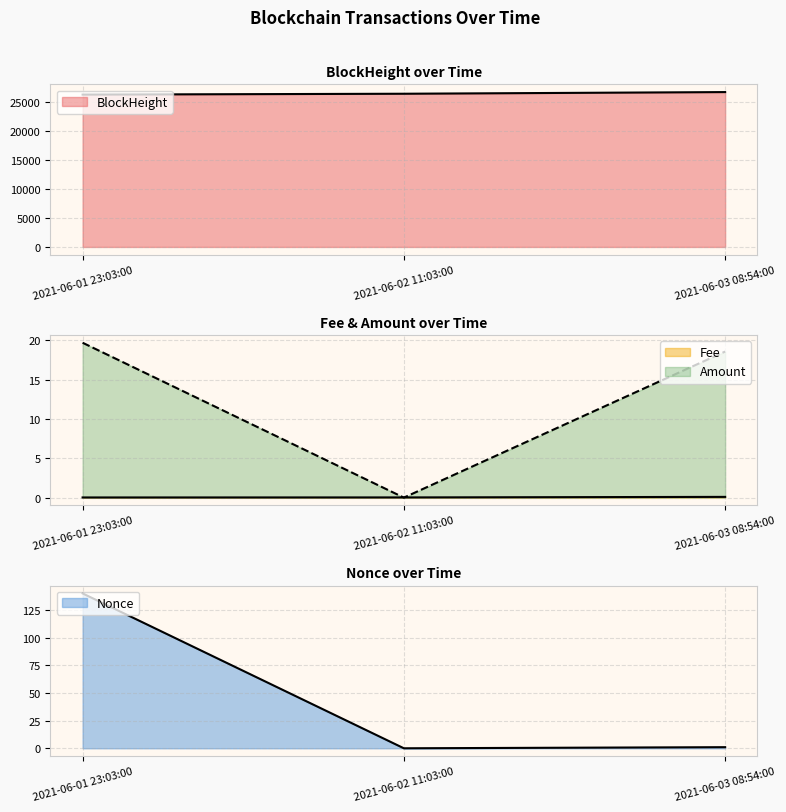

How many values in the Nonce series exceed 1?

1